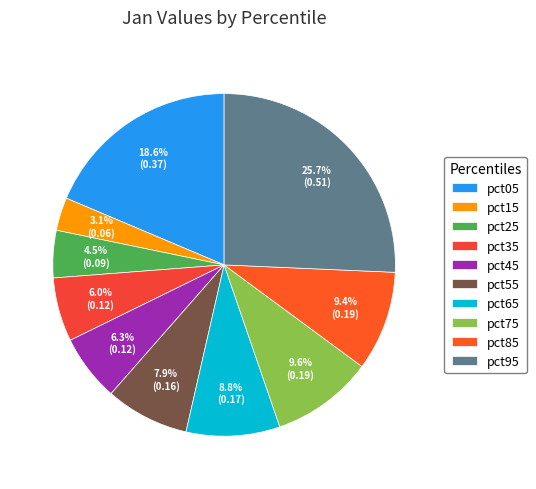

What is the largest slice in the pie chart?

pct95